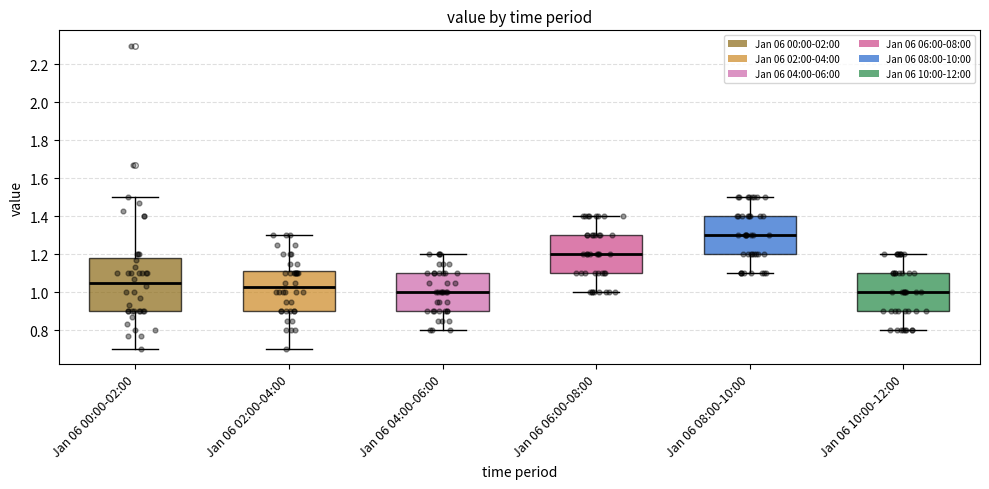

Reading left to right, read every box against the y-axis: the position of its median line, the range the box covers, and the ends of its whiskers. The values are not printed on the chart, so give them approximately, as read against the axis.

Jan 06 00:00-02:00: median 1.06, box 0.90 to 1.18, whiskers 0.70 to 1.50
Jan 06 02:00-04:00: median 1.02, box 0.90 to 1.12, whiskers 0.70 to 1.30
Jan 06 04:00-06:00: median 1.00, box 0.90 to 1.10, whiskers 0.80 to 1.20
Jan 06 06:00-08:00: median 1.20, box 1.10 to 1.30, whiskers 1.00 to 1.40
Jan 06 08:00-10:00: median 1.30, box 1.20 to 1.40, whiskers 1.10 to 1.50
Jan 06 10:00-12:00: median 1.00, box 0.90 to 1.10, whiskers 0.80 to 1.20